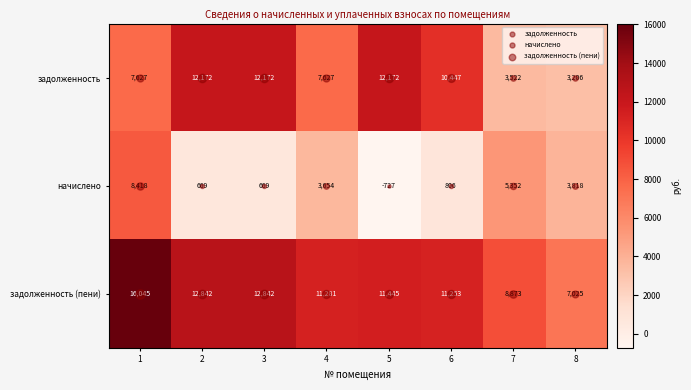

What is the average value of the начислено series?

2832